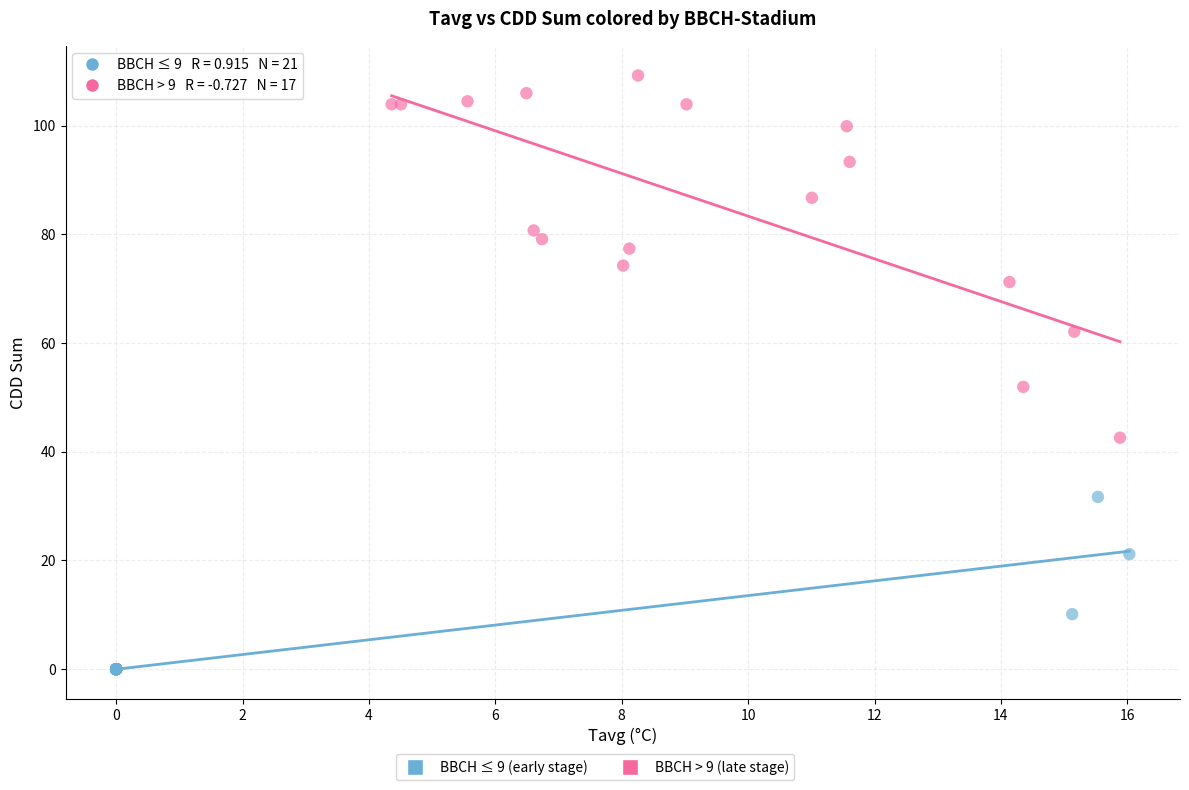

Which series has the largest Y range (max minus min)?

BBCH > 9 (late stage)